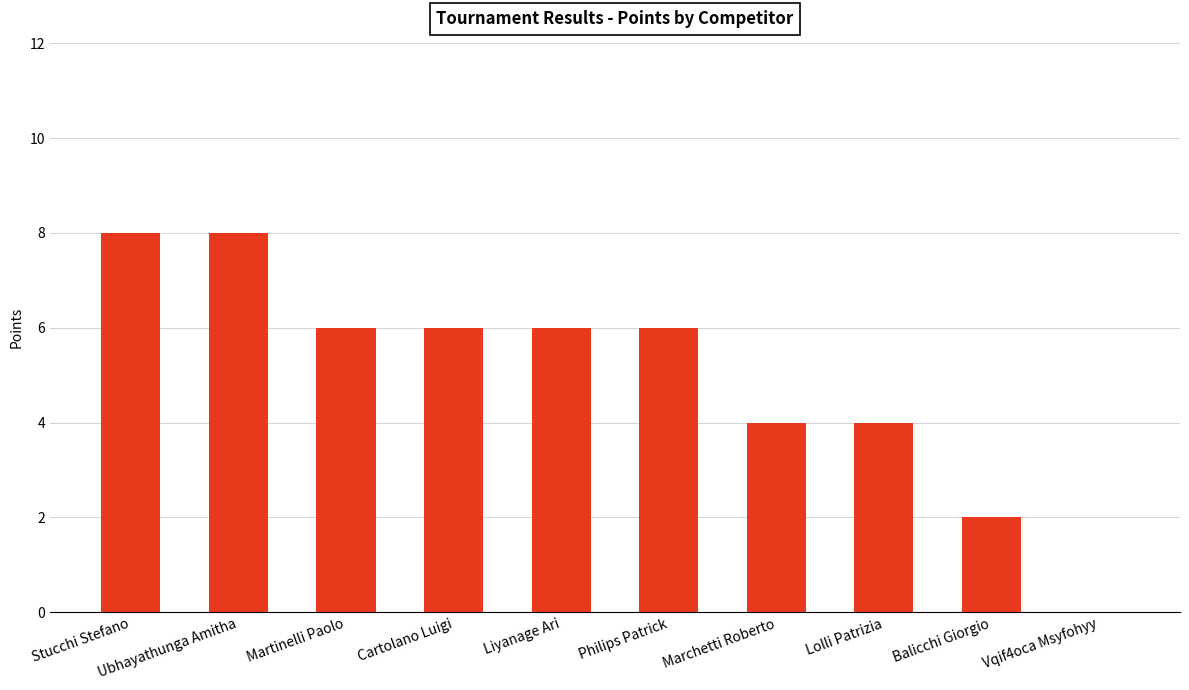

What is the maximum value shown in the chart?

8